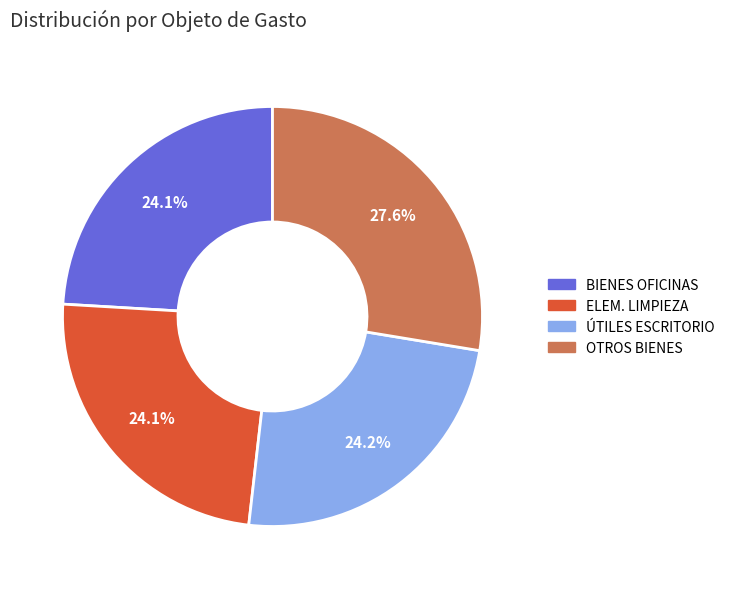

Count the number of slices in the pie.

4